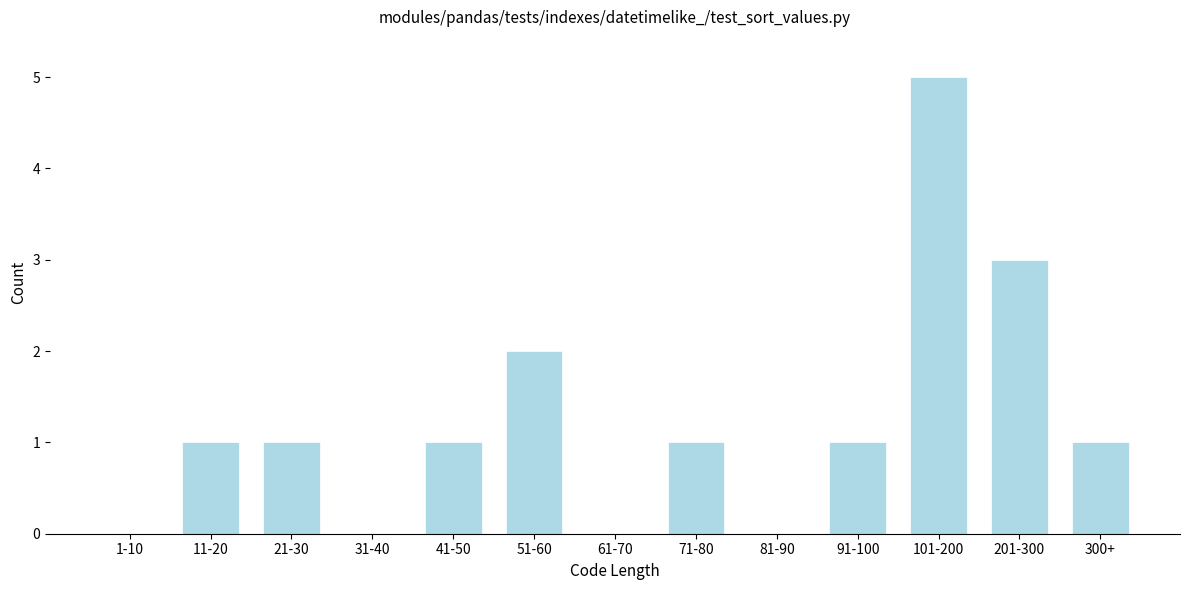

Reading left to right, extract all data points from this chart.

1-10=0	11-20=1	21-30=1	31-40=0	41-50=1	51-60=2	61-70=0	71-80=1	81-90=0	91-100=1	101-200=5	201-300=3	300+=1